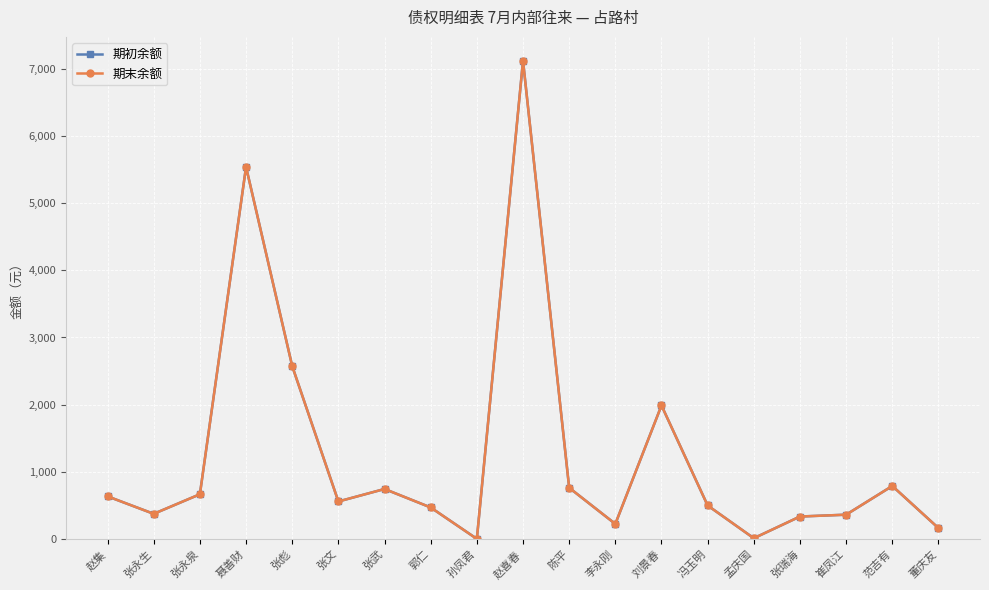

True or false: 期初余额 and 期末余额 intersect in this chart.

False